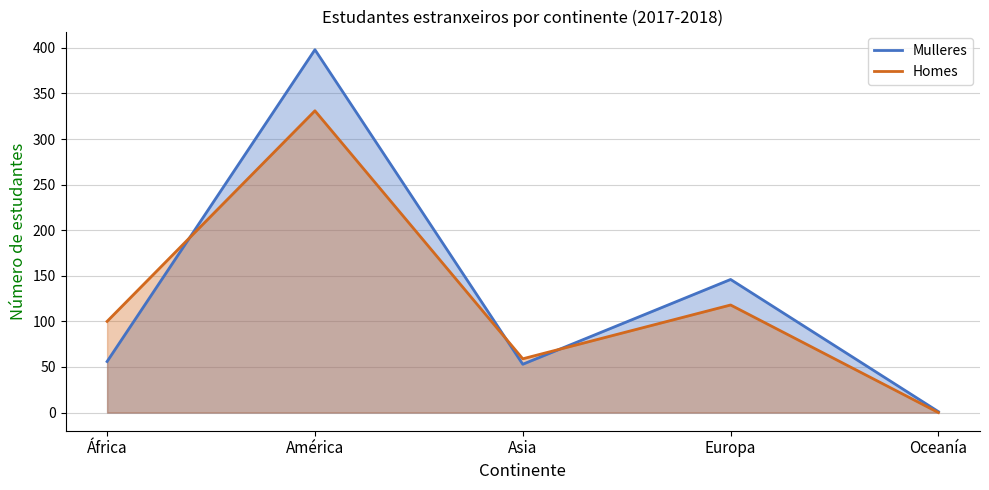

How many interior local peaks does the Mulleres series have?

2